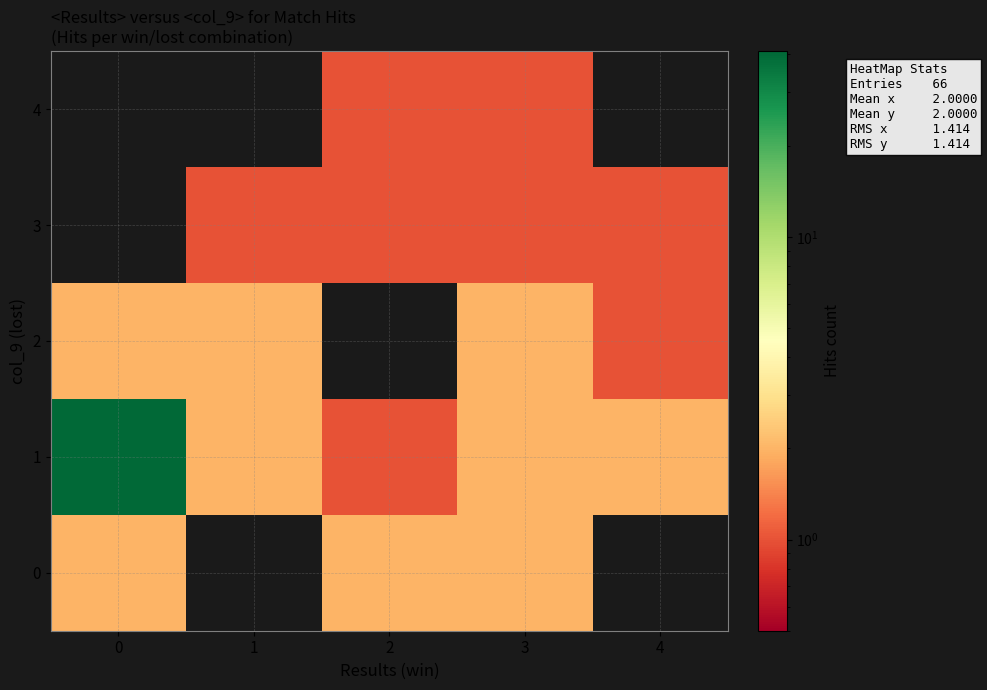

What is the spread (max minus min) of values at 3?

1